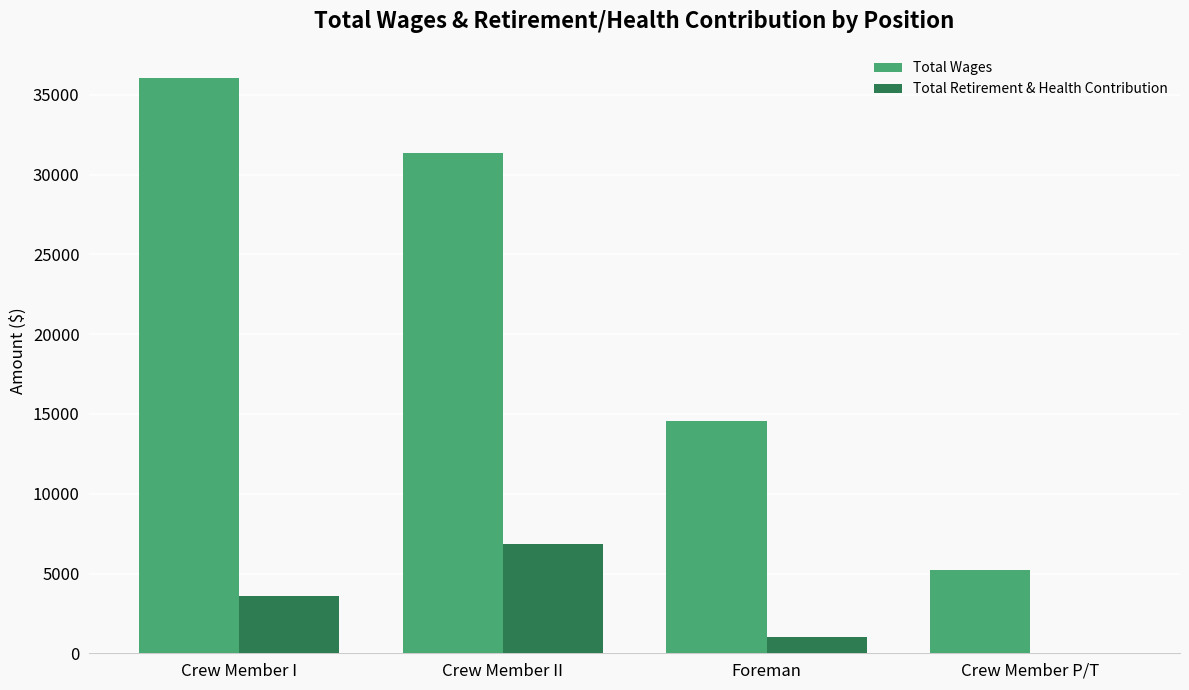

Read the Total Wages value at Crew Member I, to the nearest 10.

36090